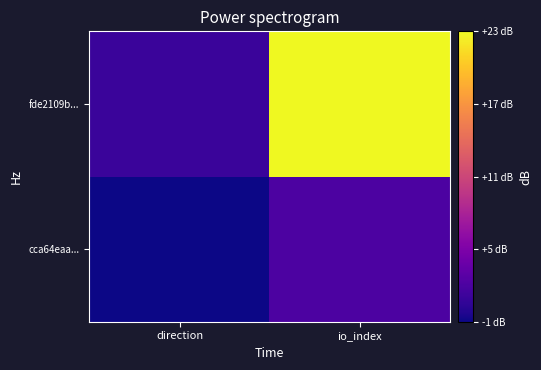

How many data points does each series have?

2